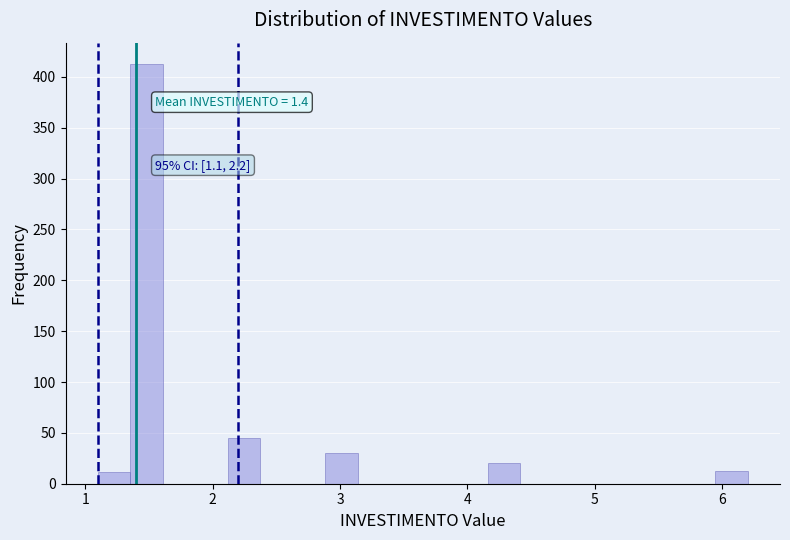

Read against the x-axis, roughly where is the centre of the tallest bar?

1.5